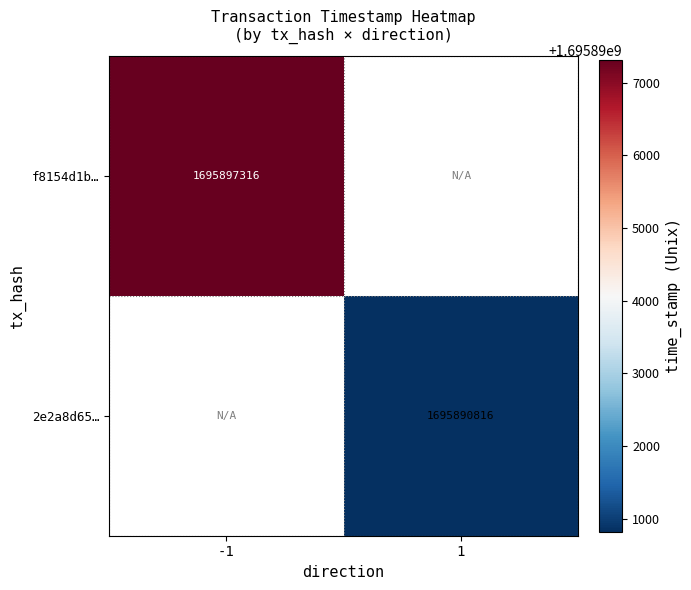

The value of f8154d1b… at -1 is 2805877202. True or false?

False